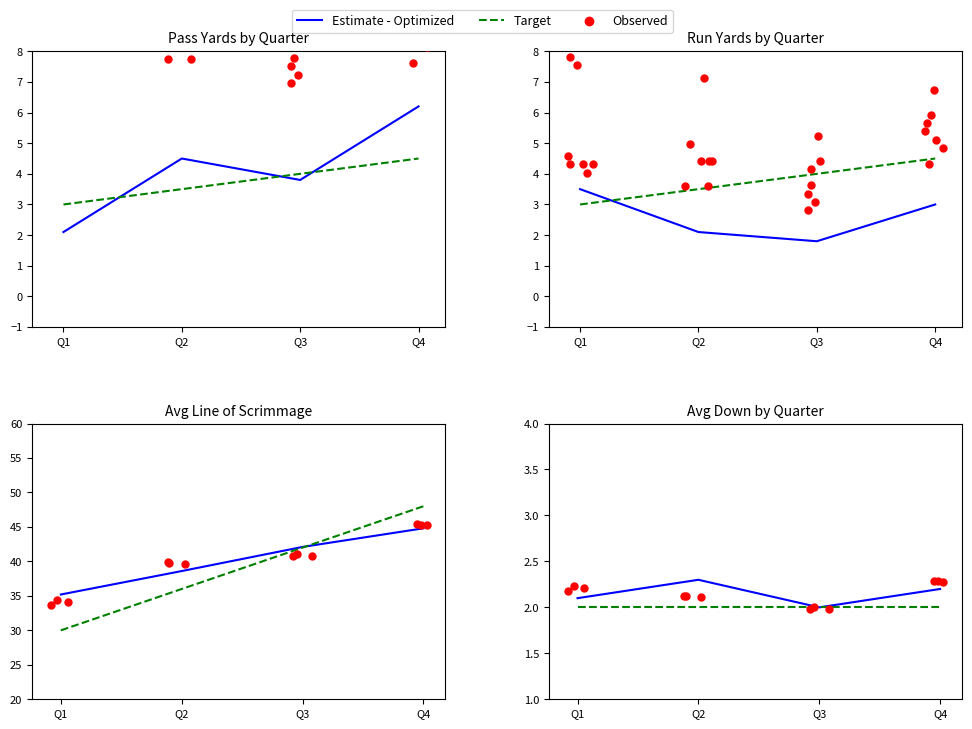

At which category is the sum across all series the highest?

Q4